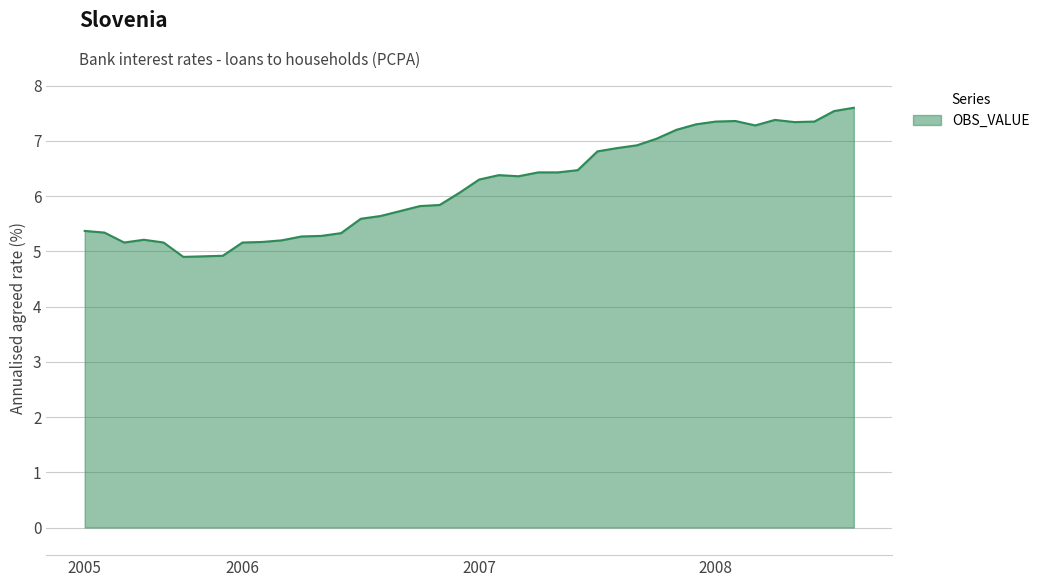

What is the minimum value shown in the chart?

4.9